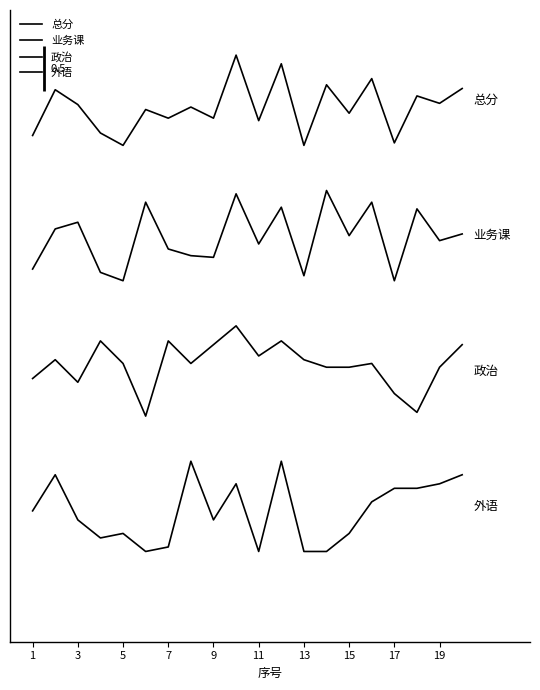

Which category has the lowest value in the 外语 series?

11